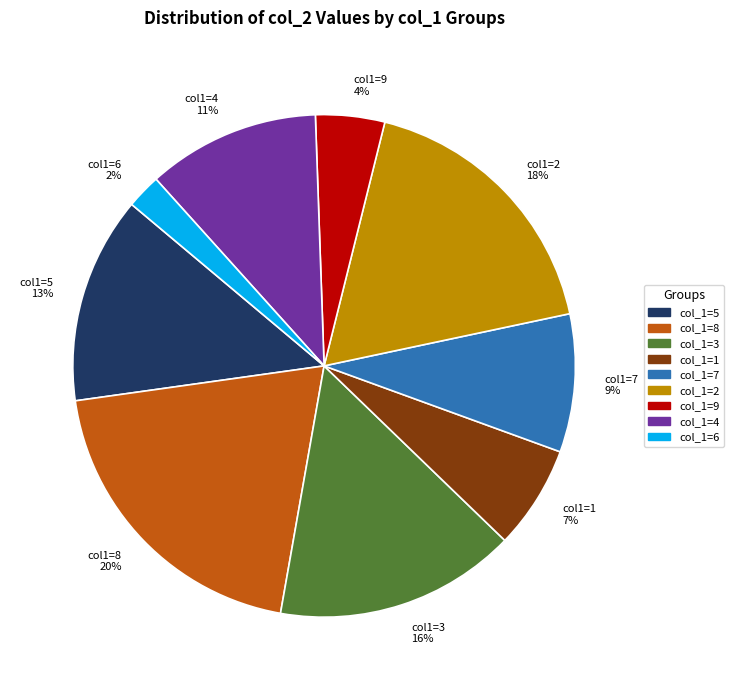

True or false: col_1=4 accounts for 11% of the total.

True